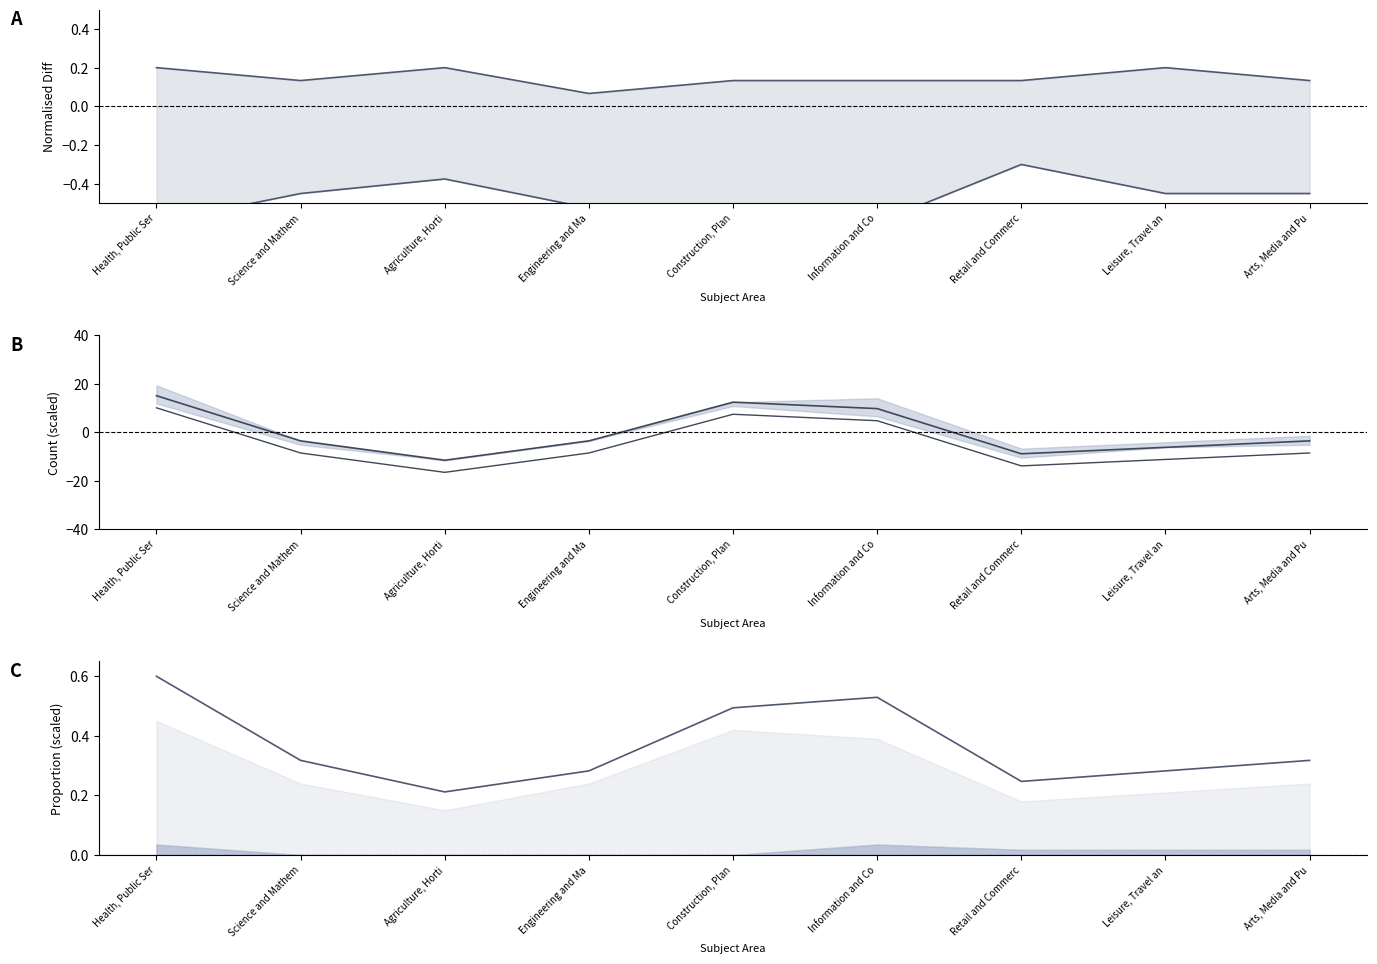

True or false: Adult Skills Achievement and All AEB Learner Participation cross at least once.

True